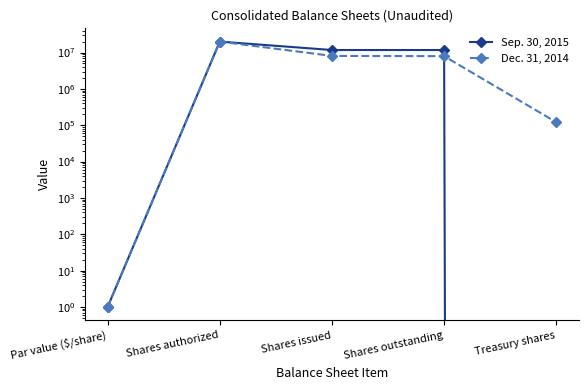

Between Shares outstanding and Treasury shares, which is larger?

Shares outstanding